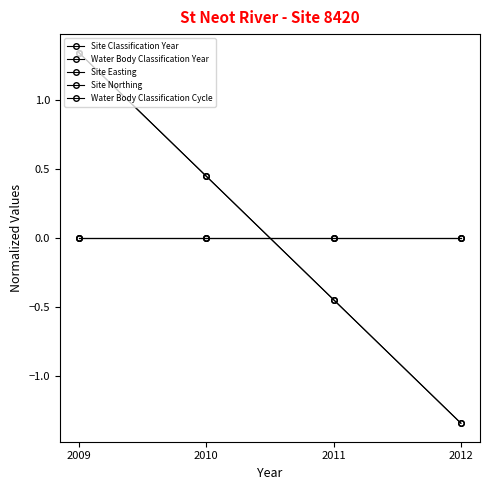

Does the chart display data point markers on the line(s)?

Yes